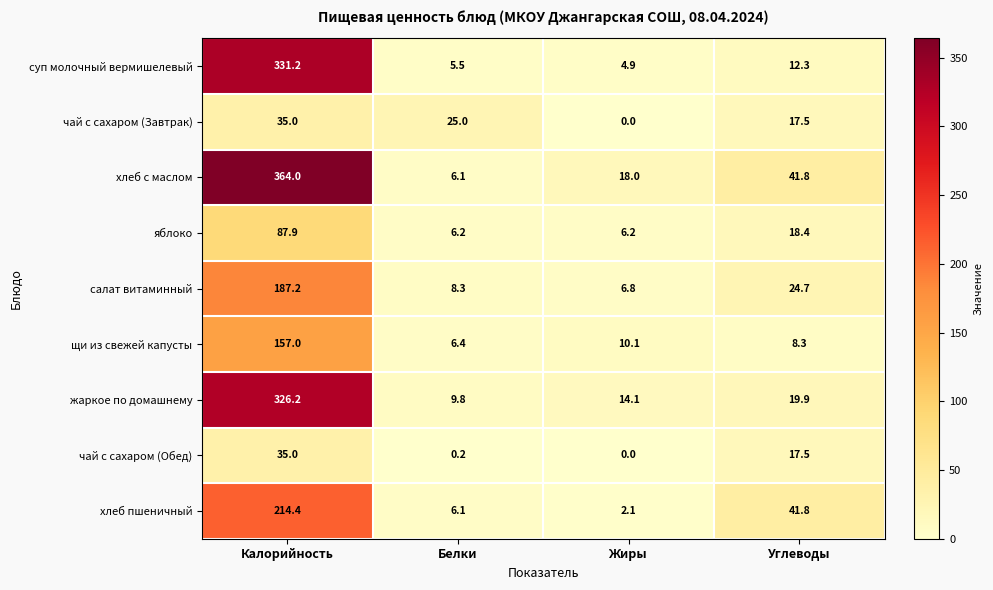

What is the spread (max minus min) of values at Белки?

24.8